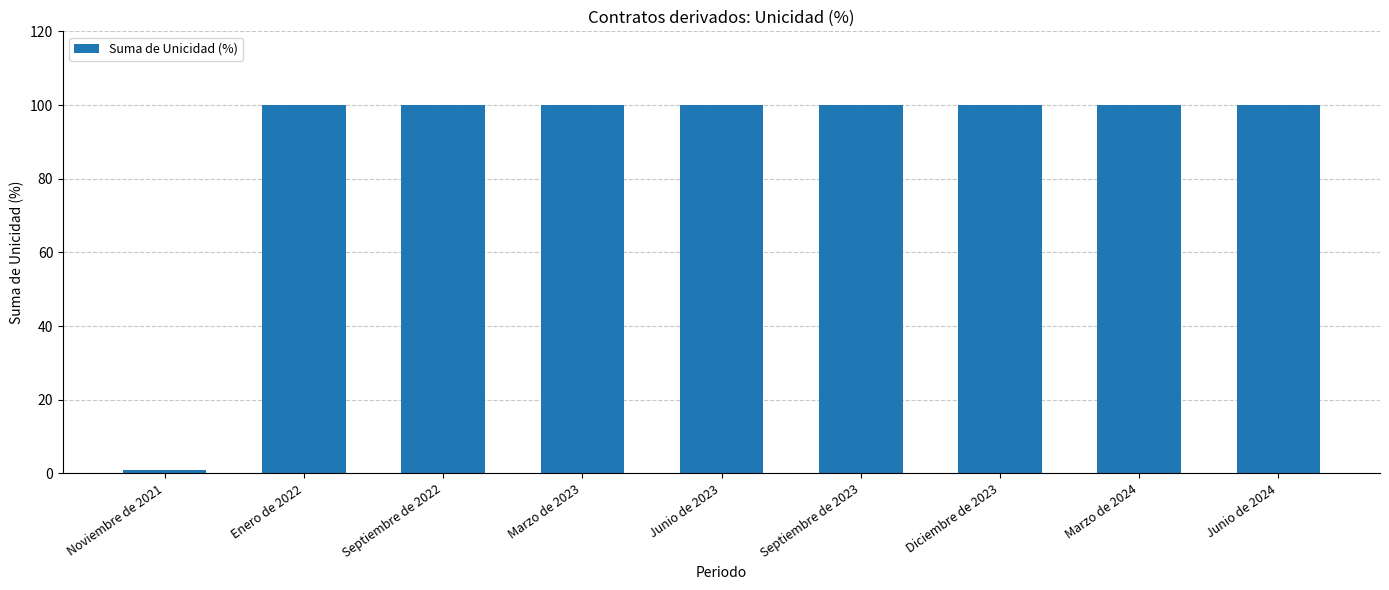

What position from the left is Diciembre de 2023?

7